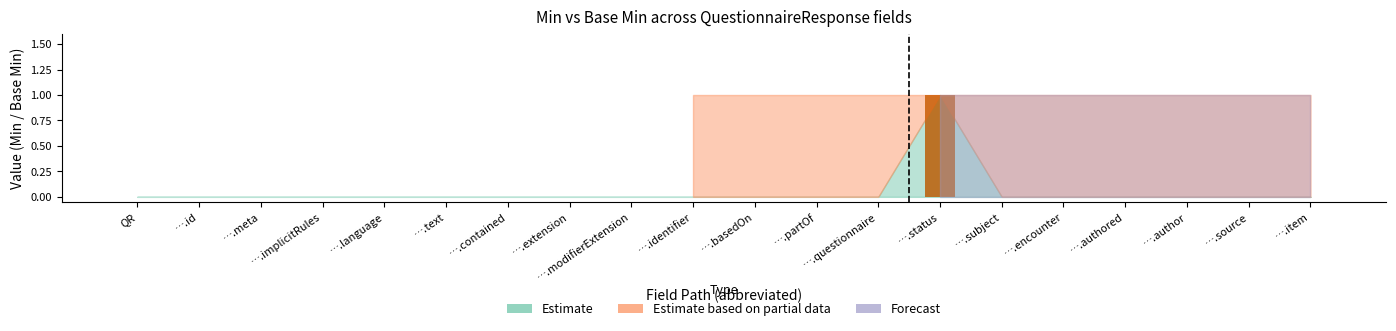

Count the values in the range 0 to 1.

20